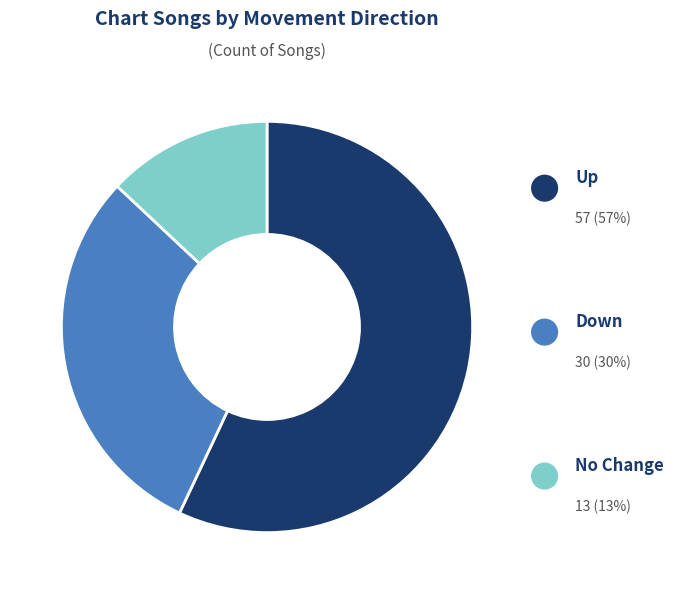

Does any single category account for the majority?

Yes